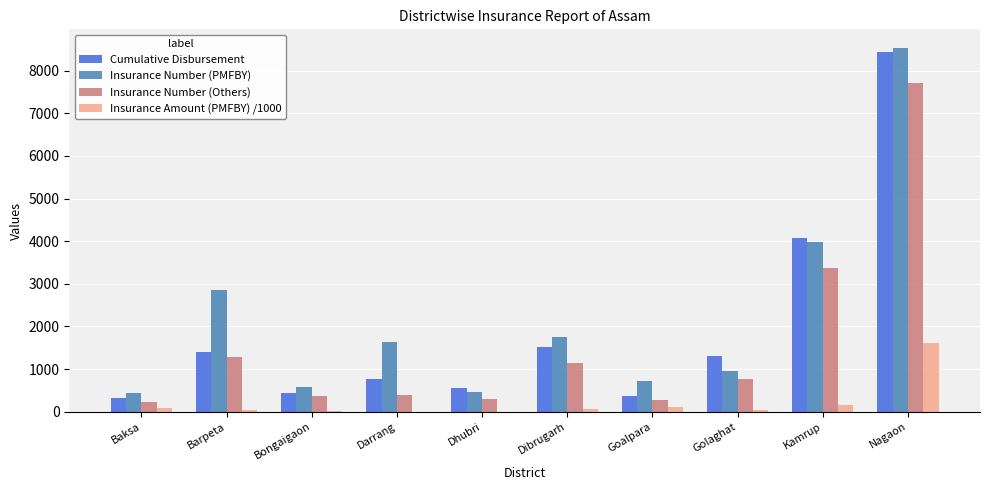

At which label does Insurance Amount (PMFBY) /1000 reach its peak?

Nagaon